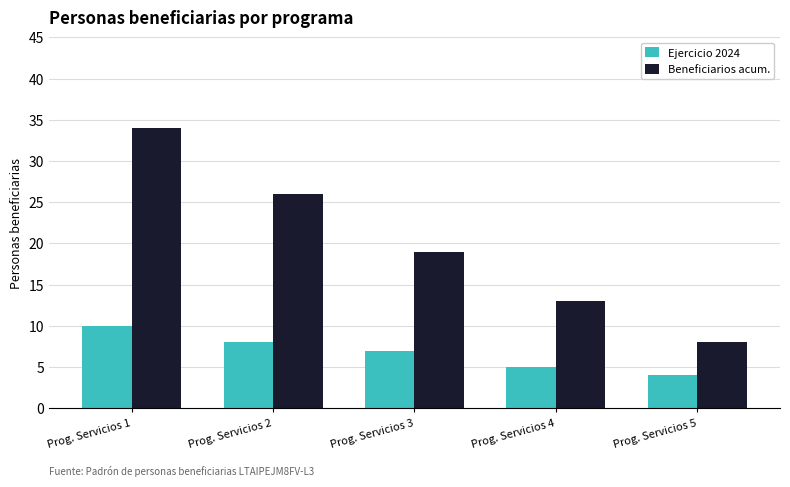

Which series changed the most between Prog. Servicios 1 and Prog. Servicios 3?

Beneficiarios acum.